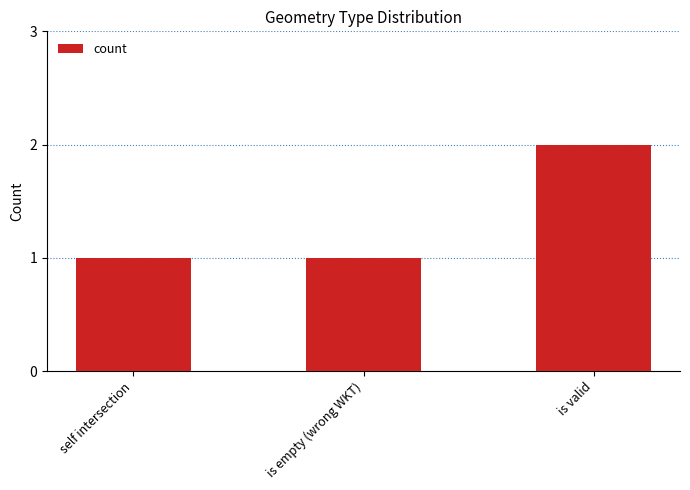

What is the sum of all values?

4